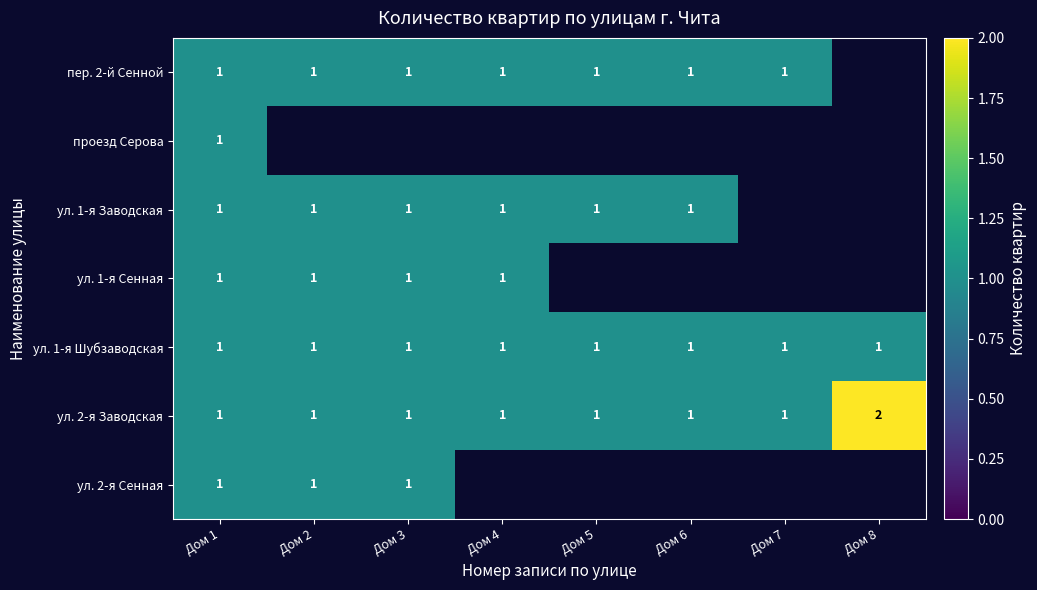

At how many categories does at least one series exceed 1?

1